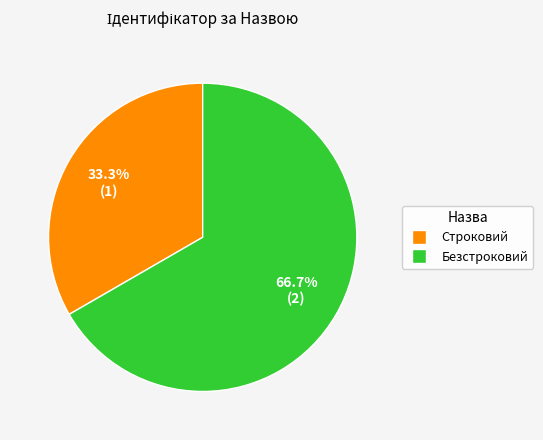

To the nearest percent, what portion does Безстроковий represent?

67%